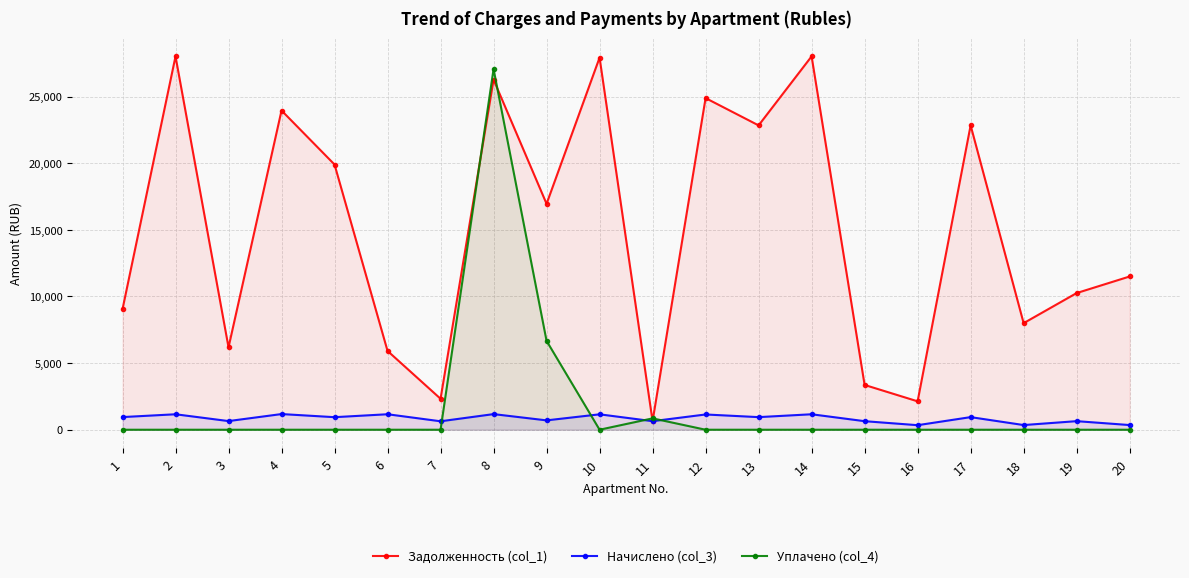

Count the number of data series in this chart.

3